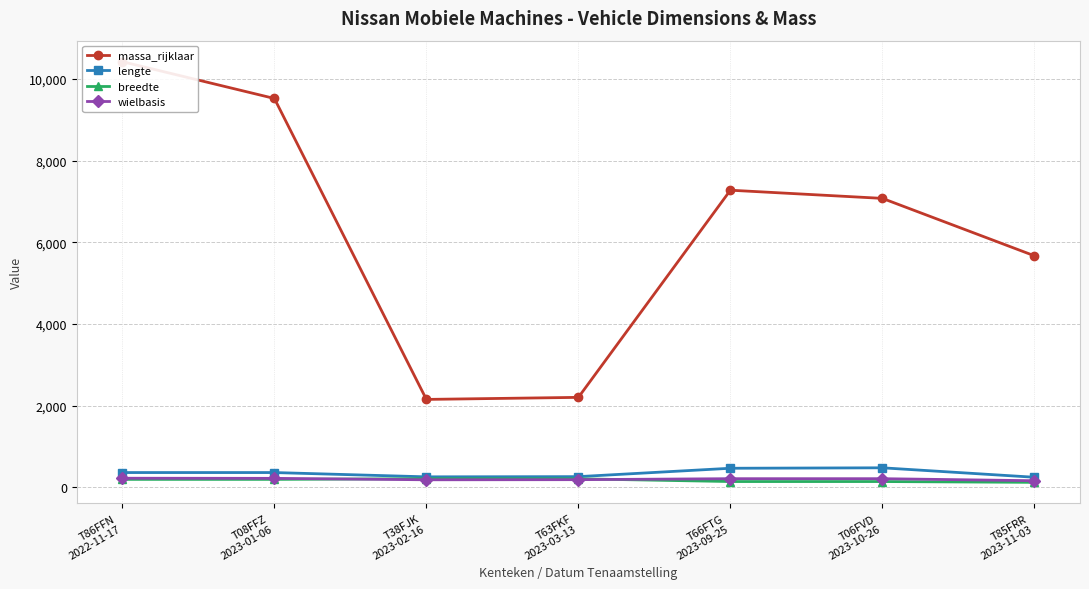

True or false: wielbasis has a value of 386 at T86FFN
2022-11-17.

False